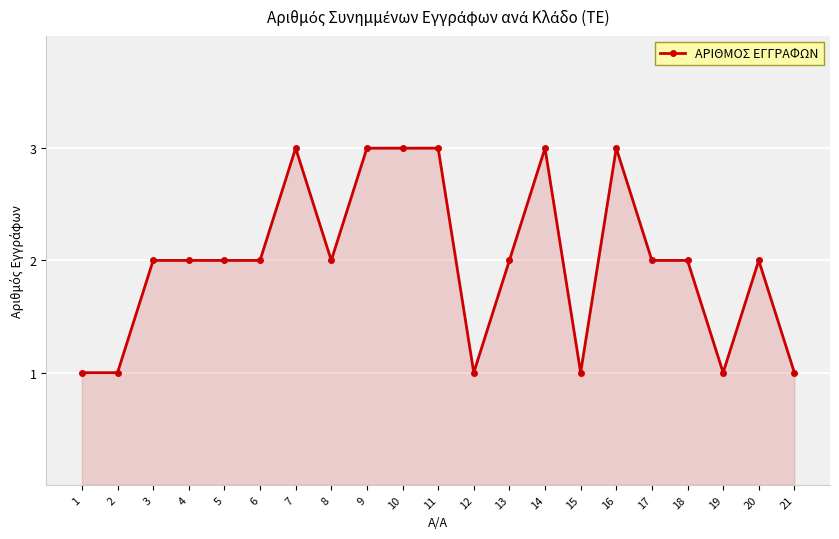

Reading left to right, list all the values displayed in this chart.

1=1	2=1	3=2	4=2	5=2	6=2	7=3	8=2	9=3	10=3	11=3	12=1	13=2	14=3	15=1	16=3	17=2	18=2	19=1	20=2	21=1